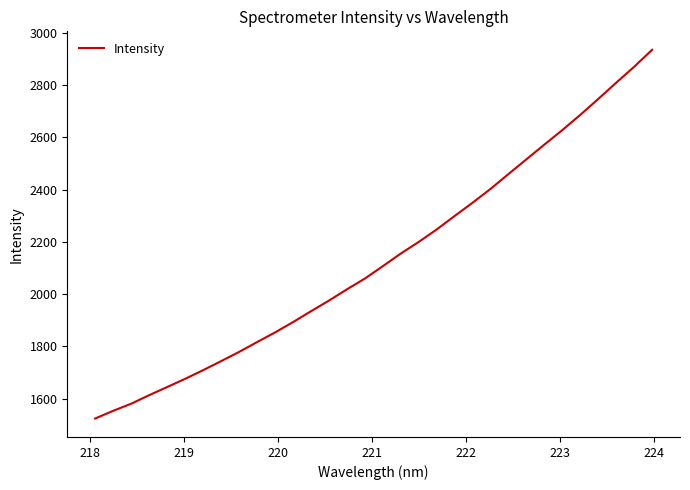

Reading right to left, extract all data points from this chart.

2934.4	2869.5	2808.7	2746.5	2685.8	2627.5	2572.2	2515.8	2459.5	2402.6	2349.7	2299.1	2247.4	2199.7	2155.2	2107.0	2059.6	2018.4	1975.4	1934.6	1893.0	1853.5	1816.7	1779.0	1743.9	1709.3	1676.3	1644.8	1613.8	1581.1	1554.0	1524.6